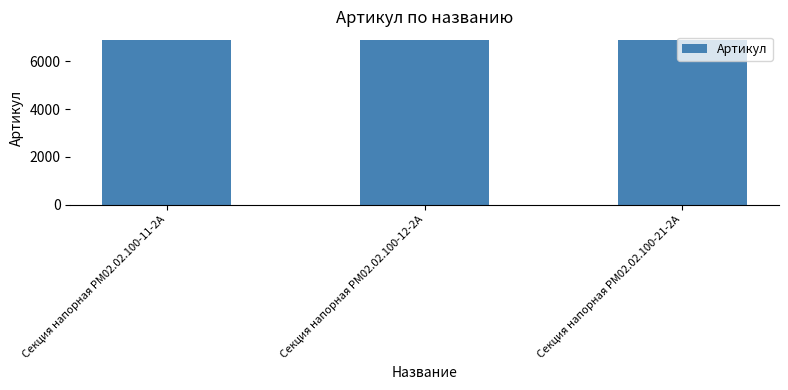

What is the ratio of the value at Секция напорная РМ02.02.100-21-2А to the value at Секция напорная РМ02.02.100-12-2А?

1.0